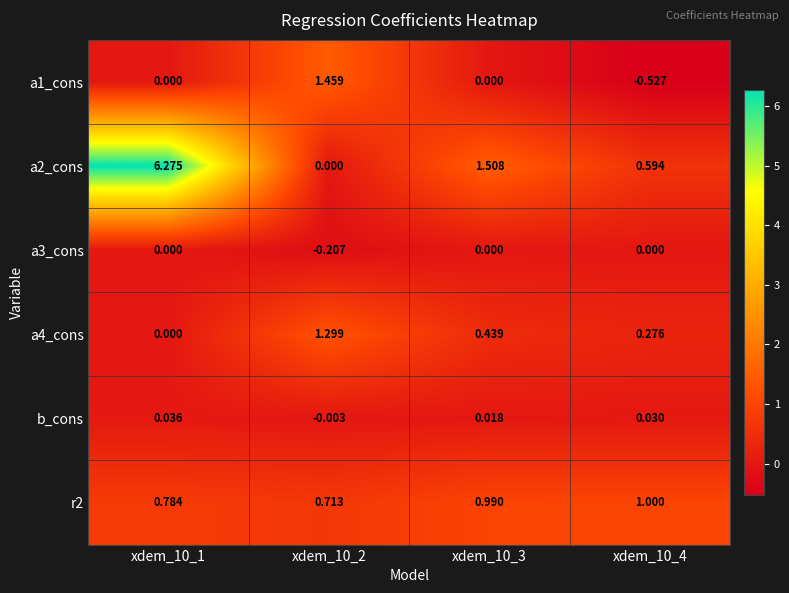

At how many categories does at least one series exceed 2?

1